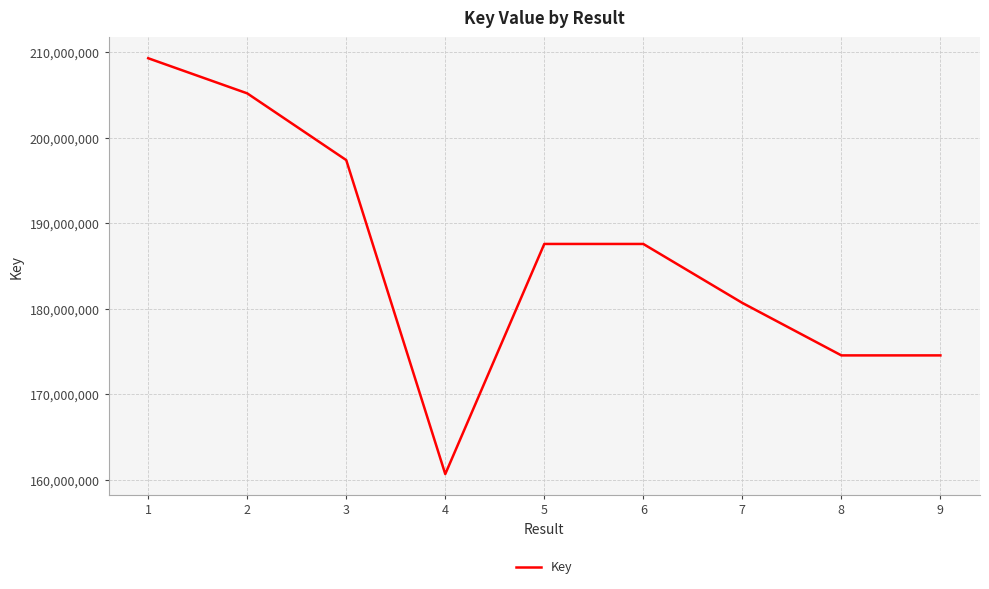

What is the change in value from 5 to 6?

-1809